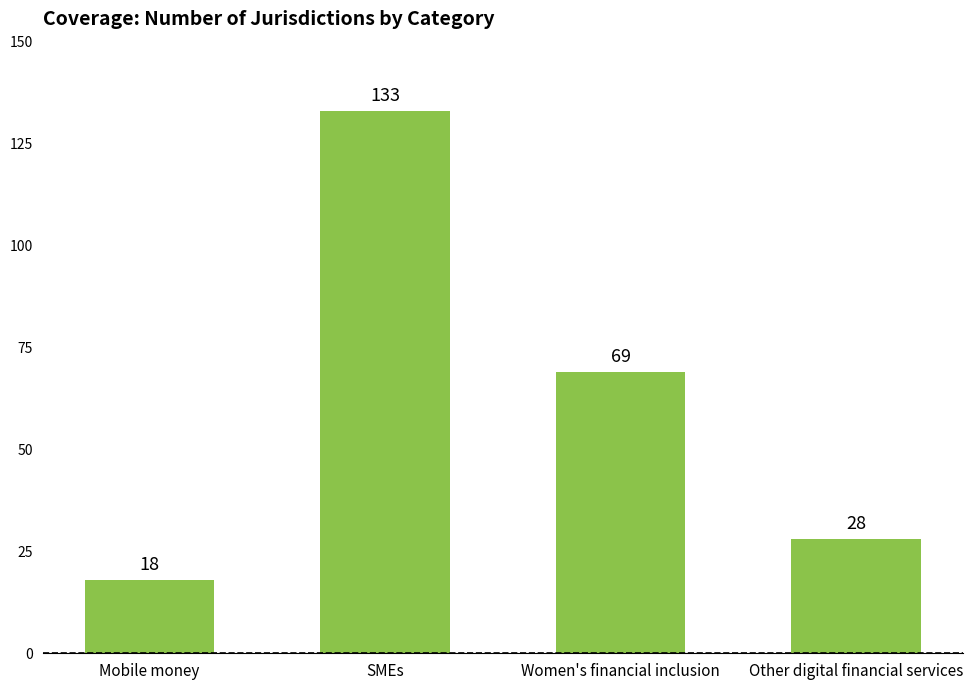

Rank the categories by value from highest to lowest.

SMEs, Women's financial inclusion, Other digital financial services, Mobile money